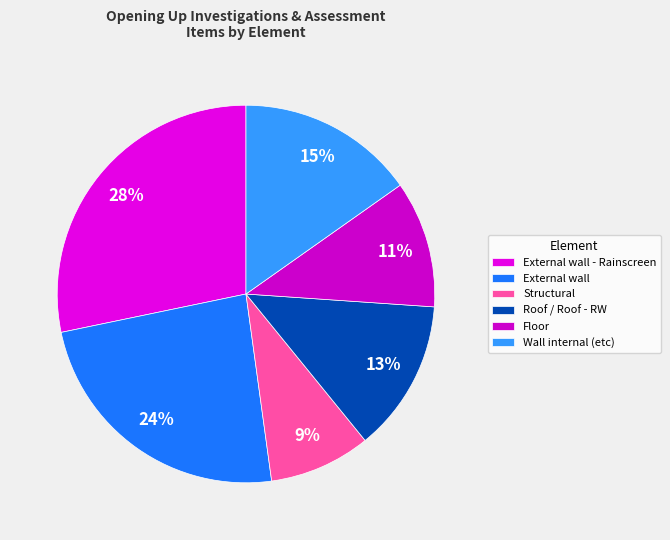

What is the ratio of the value at Roof / Roof - RW to the value at Structural?

1.5